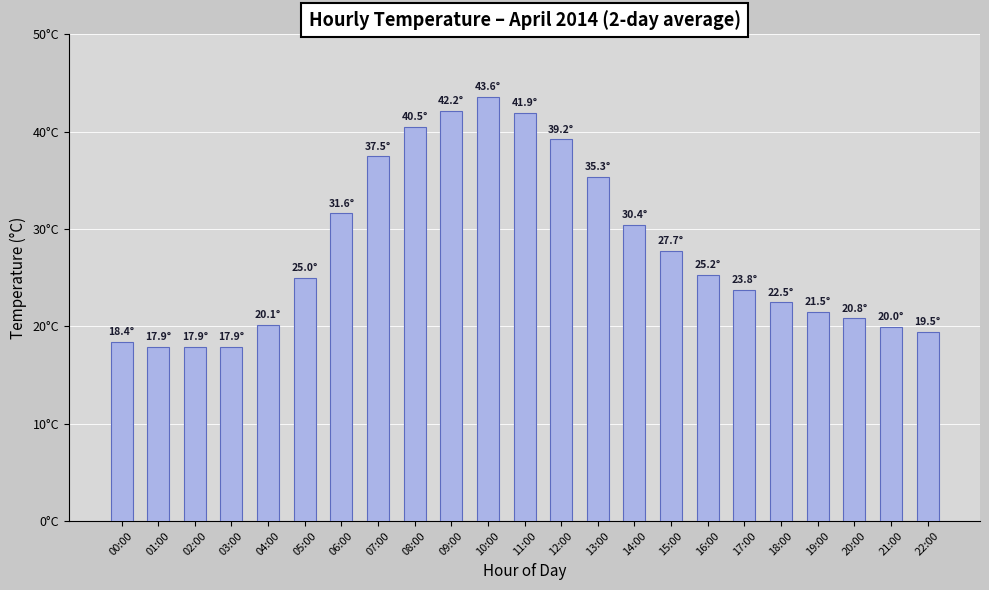

What is the greatest value displayed?

43.6